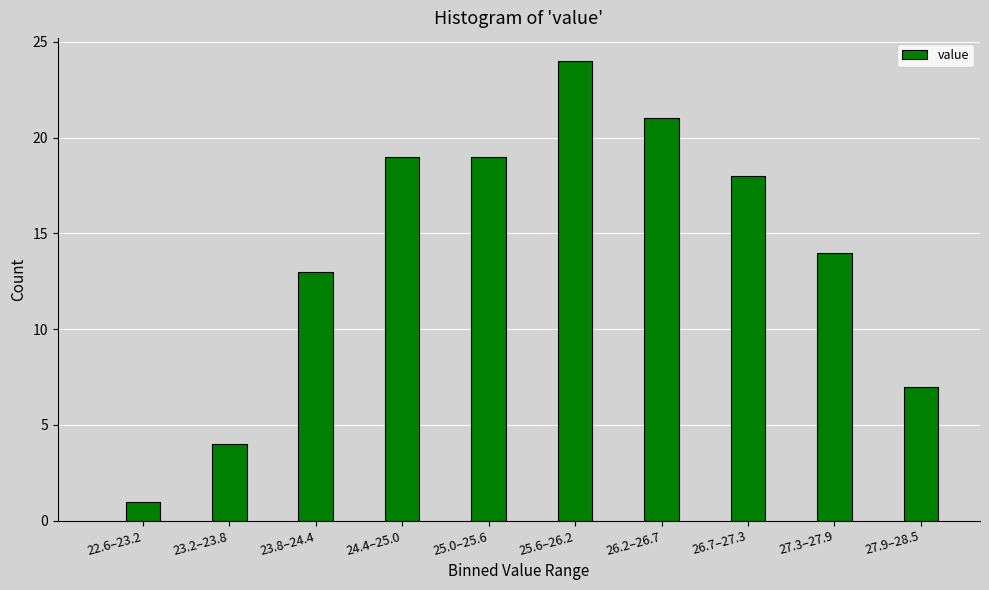

Reading left to right, extract all data points from this chart.

1	4	13	19	19	24	21	18	14	7